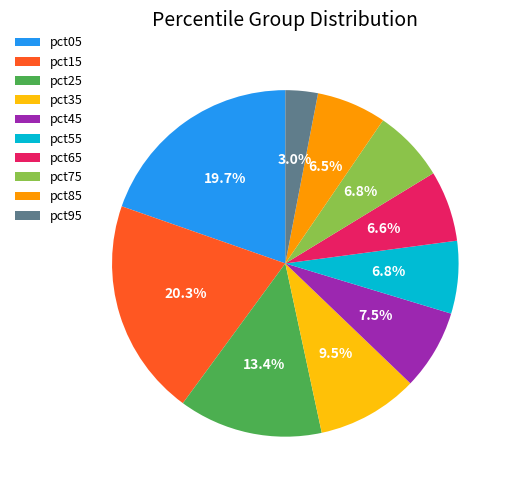

Combined, do pct35 and pct05 account for over 50%?

No